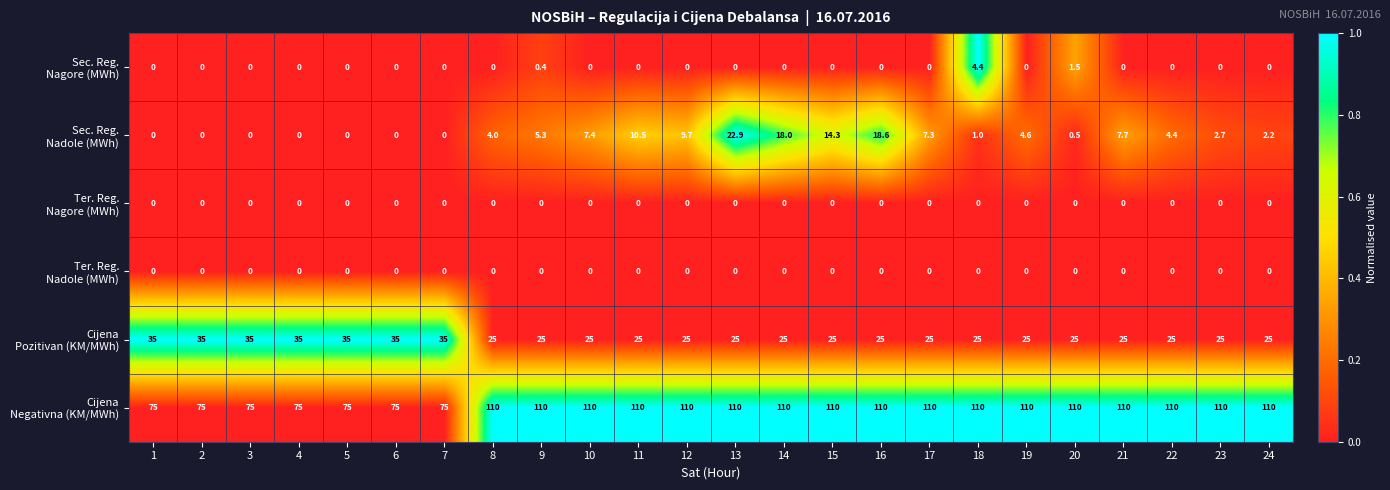

What is the greatest value displayed?

110.0